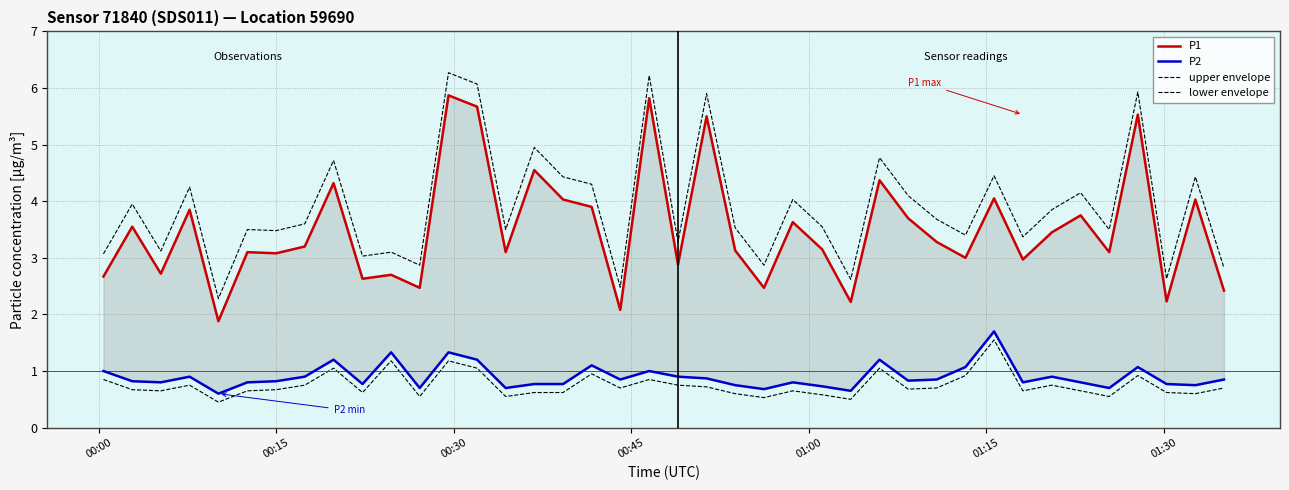

How many interior local peaks does the P2 series have?

11